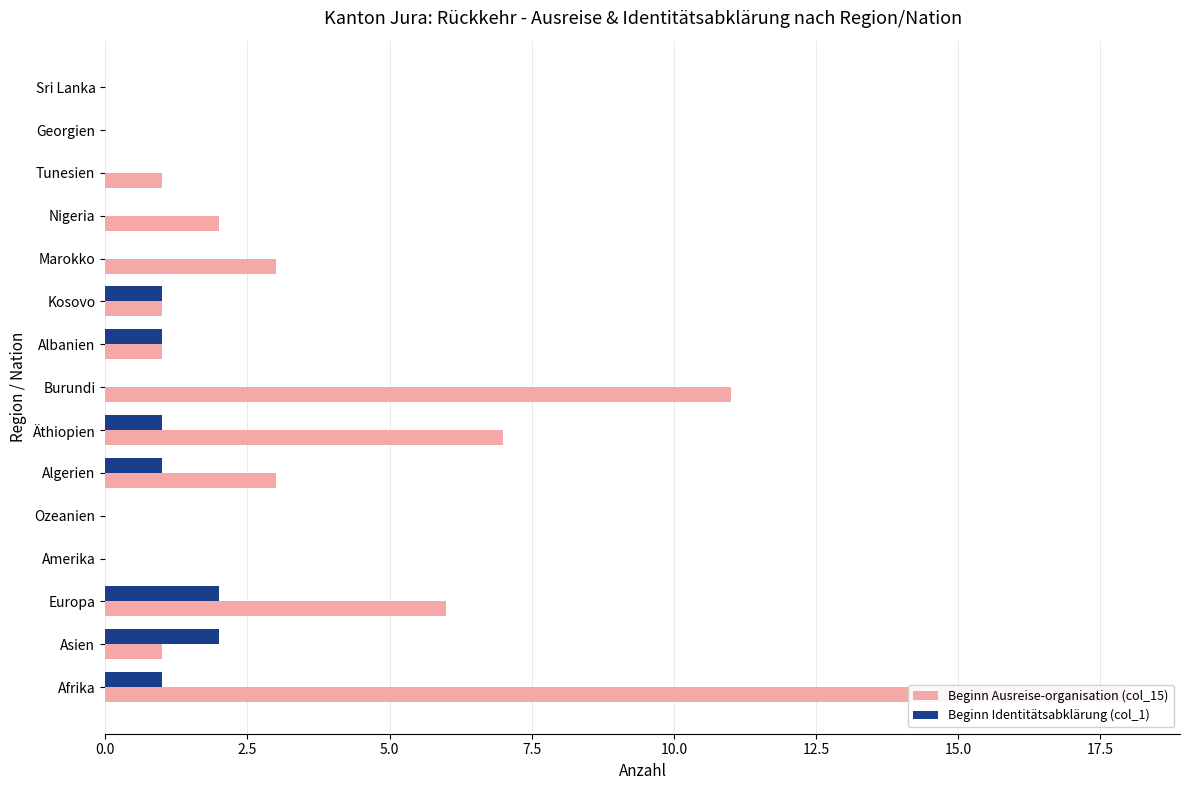

How many series are shown in this chart?

2